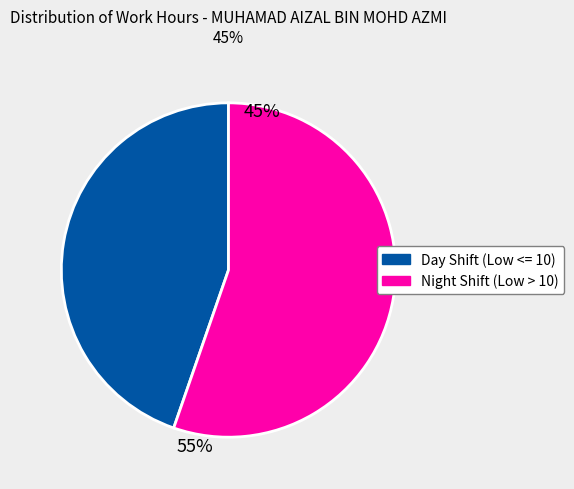

Between Day Shift (Low <= 10) and Night Shift (Low > 10), which is larger?

Night Shift (Low > 10)